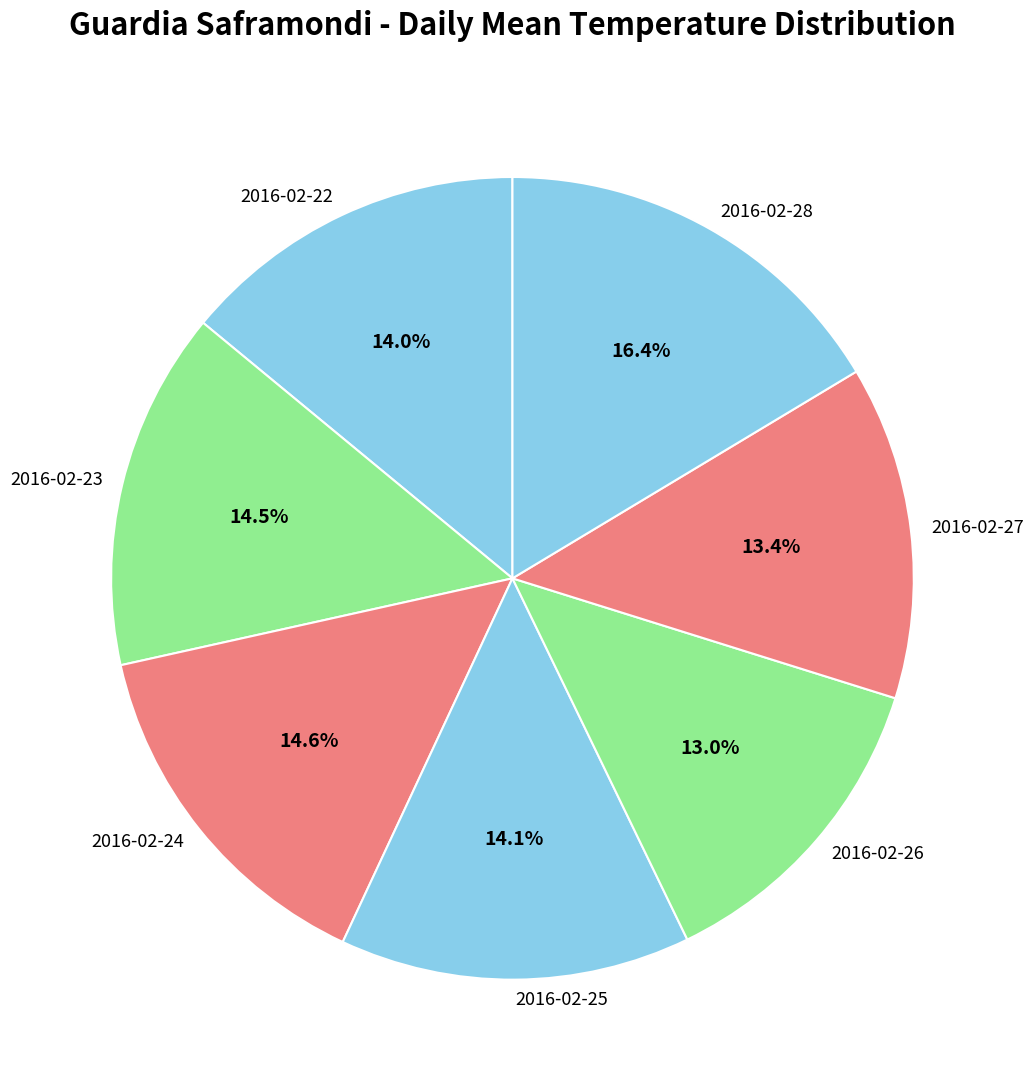

Is there any slice that represents more than half of the pie?

No